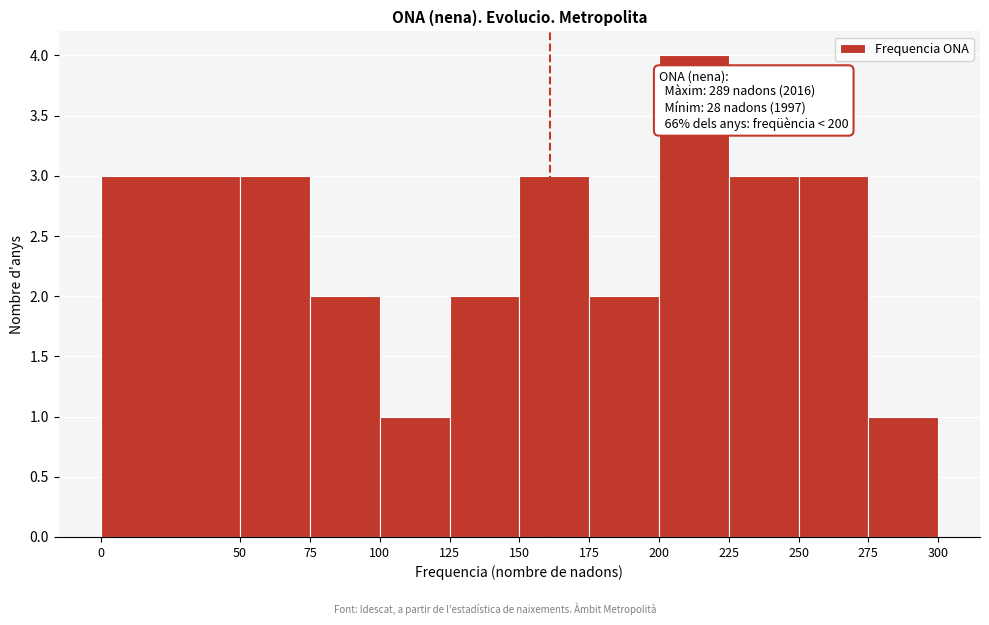

Over which range of the x-axis is the bar tallest?

200 to 225